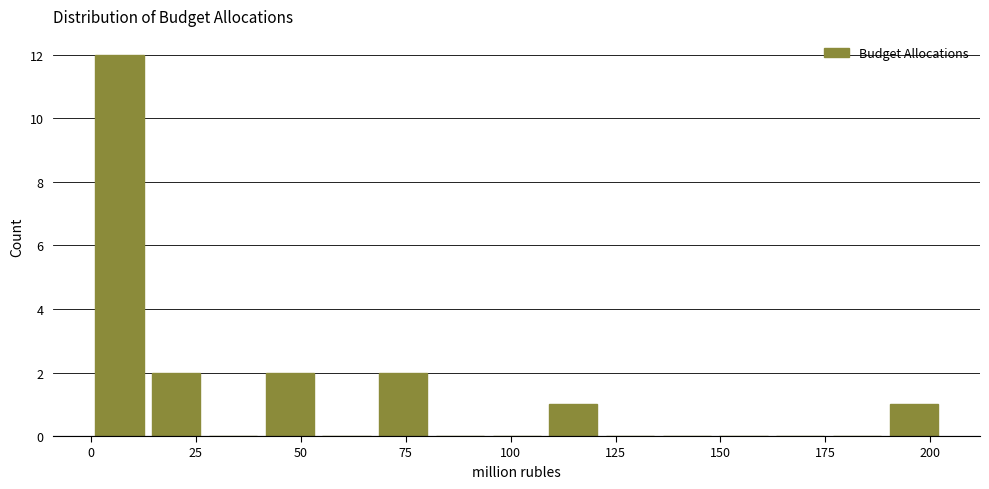

Read against the x-axis, roughly where is the centre of the tallest bar?

5